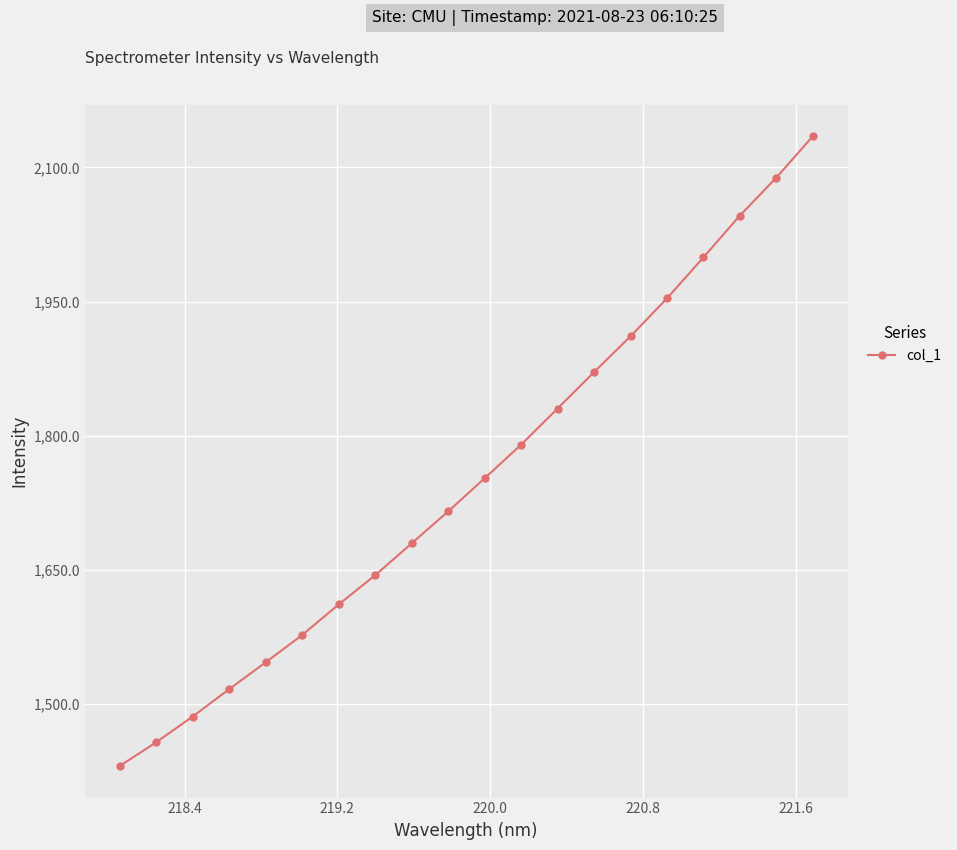

Reading right to left, list all the values displayed in this chart.

2134.9	2088.7	2046.2	1999.4	1953.6	1911.1	1871.1	1830.4	1789.9	1752.3	1715.2	1679.5	1643.8	1611.2	1577.0	1546.5	1516.5	1485.8	1457.1	1430.5